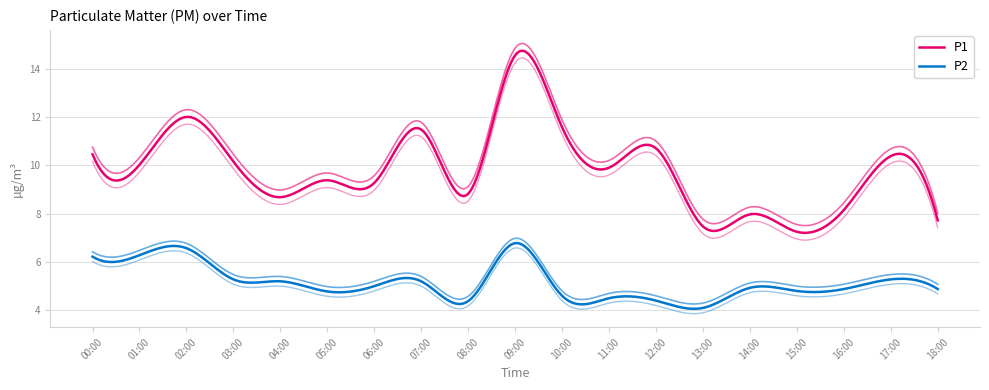

How many lines are shown in the chart?

2